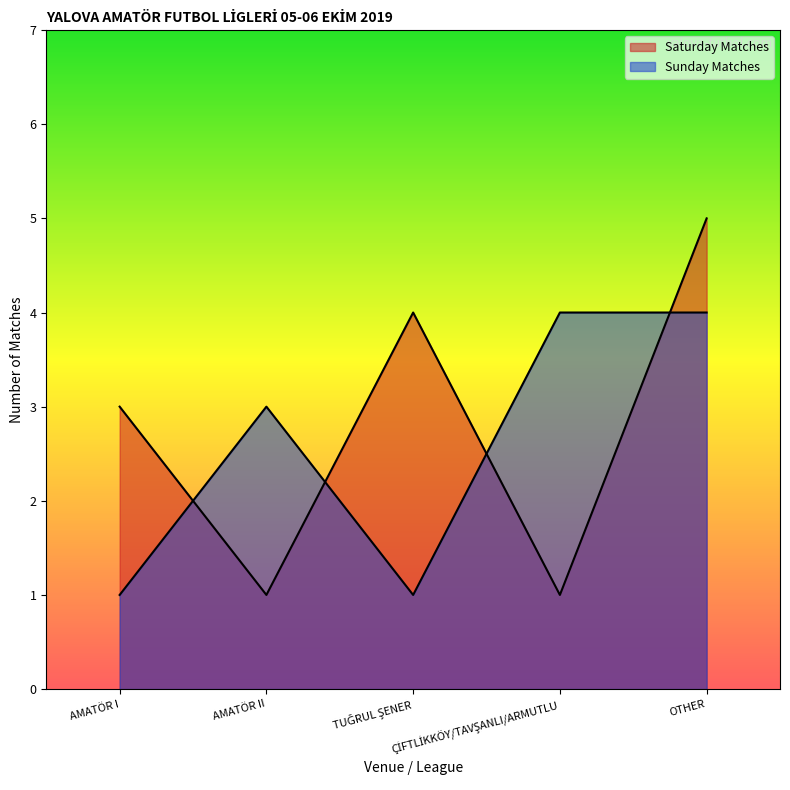

What is the difference between the maximum and minimum values in the Saturday Matches series?

4